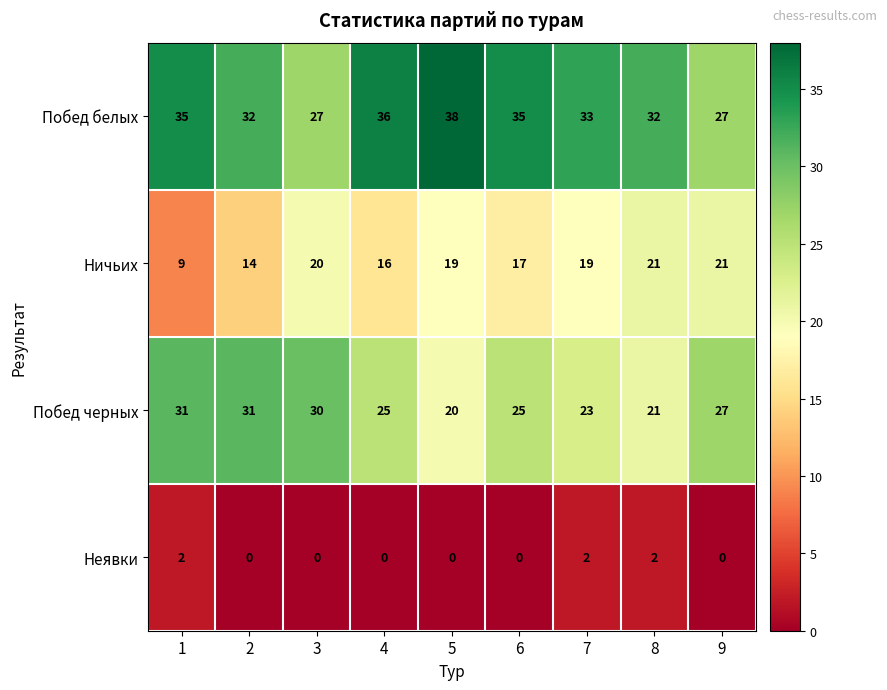

What is the difference between the highest and lowest values at 2?

32